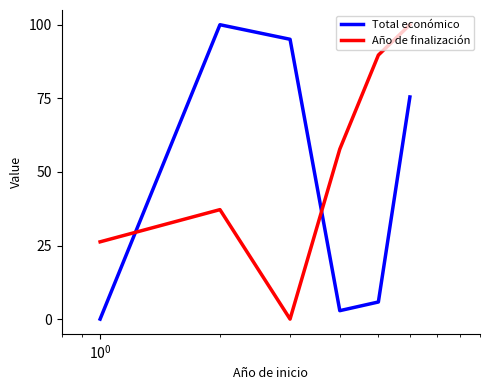

Does the chart have visible grid lines?

No